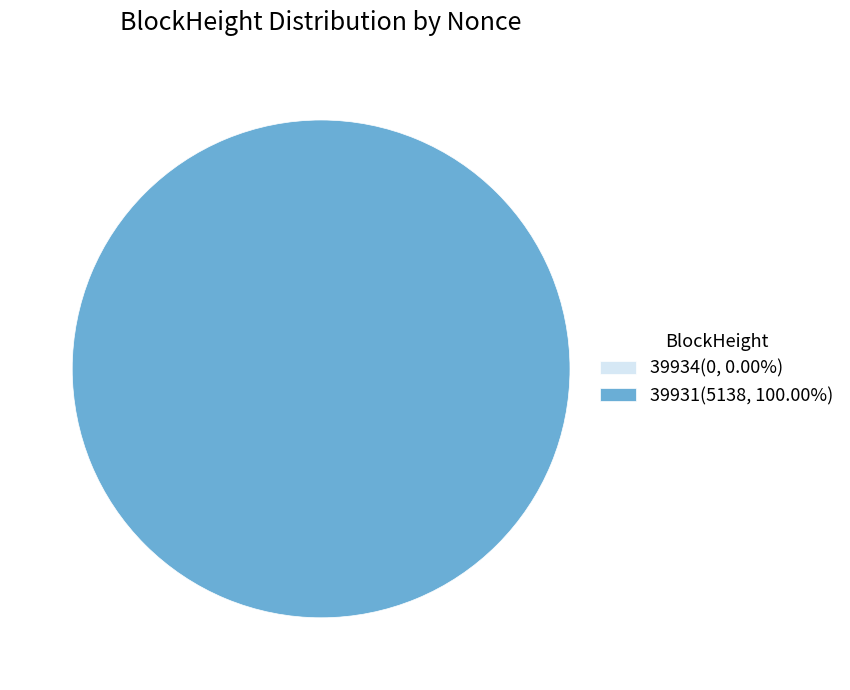

Between 39931 and 39934, which is larger?

39931